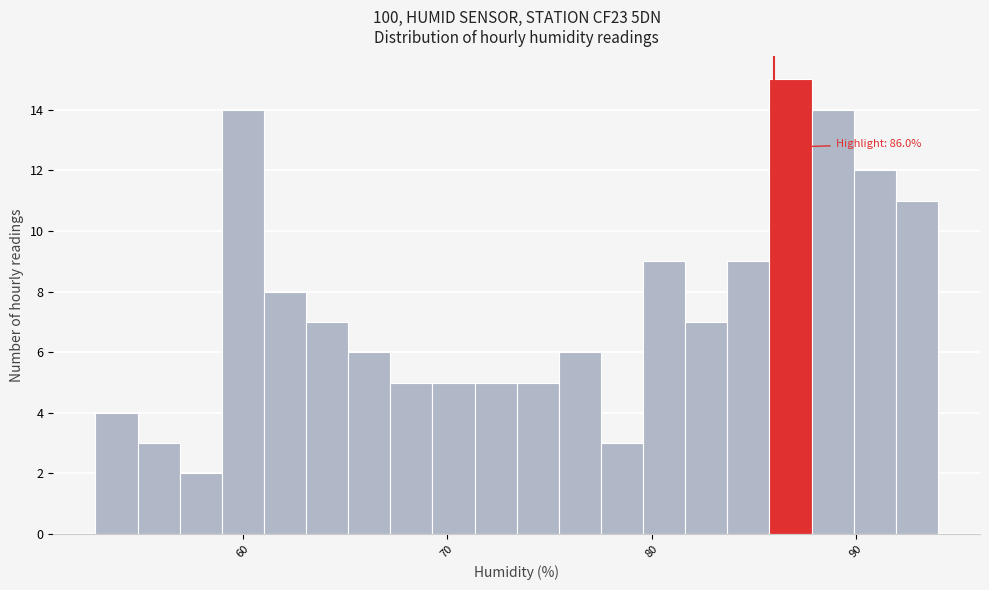

Around what value on the x-axis is the tallest bar? Give the approximate position of its centre, as read against the axis.

87